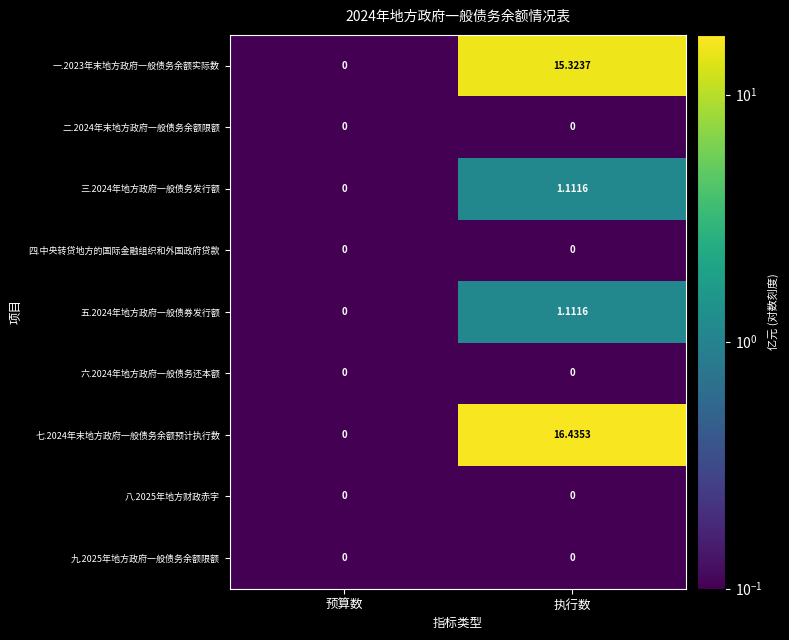

How many data points in 七.2024年末地方政府一般债务余额预计执行数 are less than 16?

1